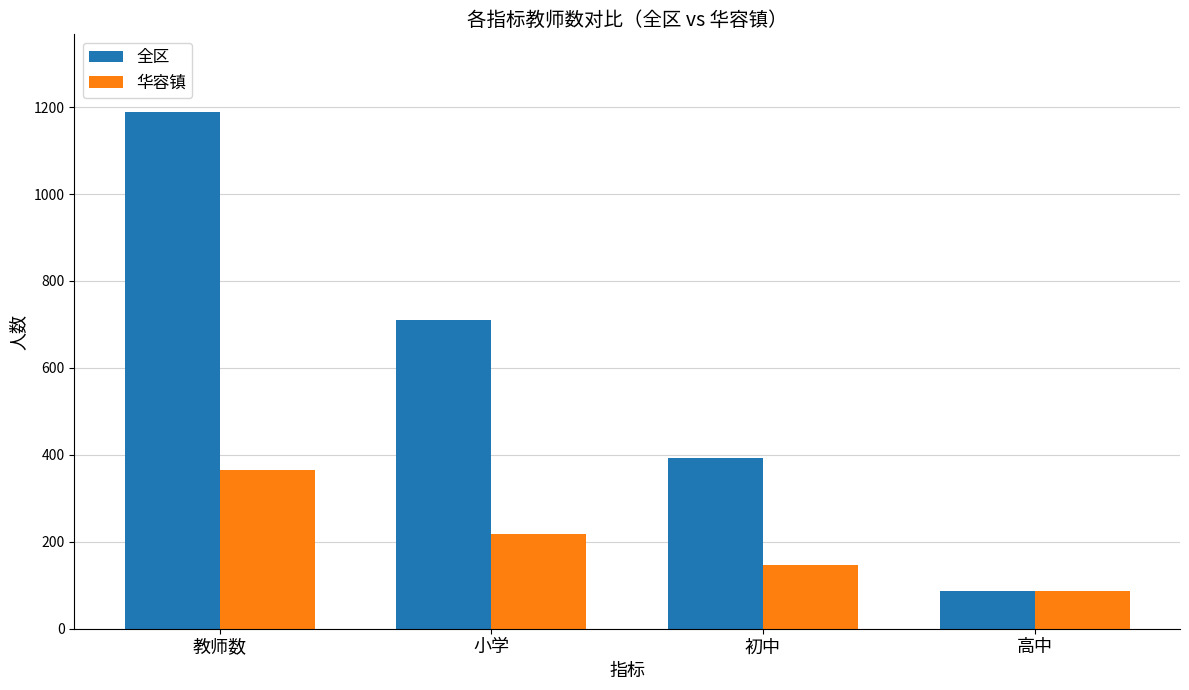

Reading left to right, what are all the values shown in this chart?

全区: 1189	710	393	86
华容镇: 364	217	147	86